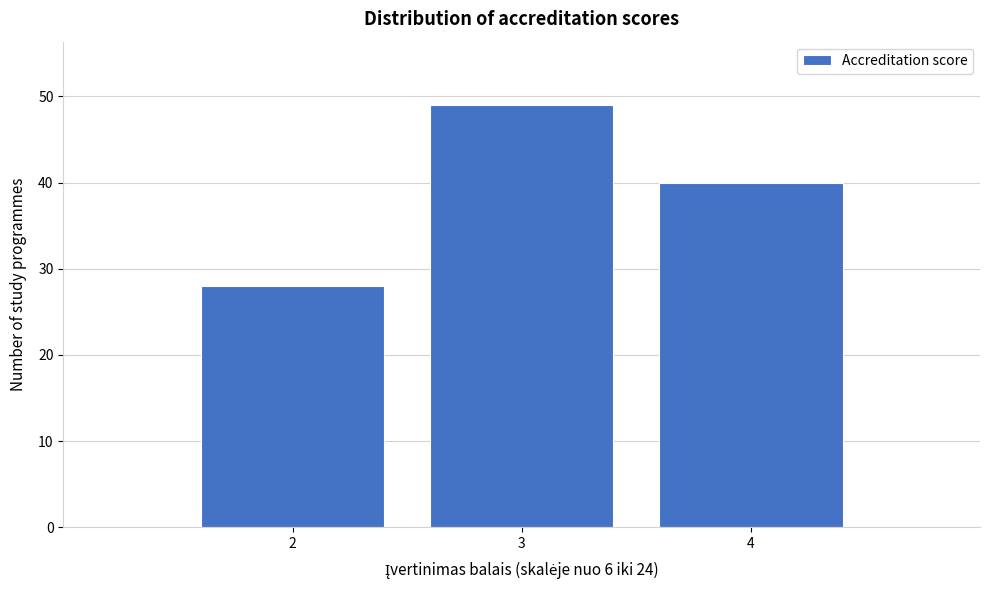

Reading left to right, transcribe all the data shown in this chart.

28	49	40